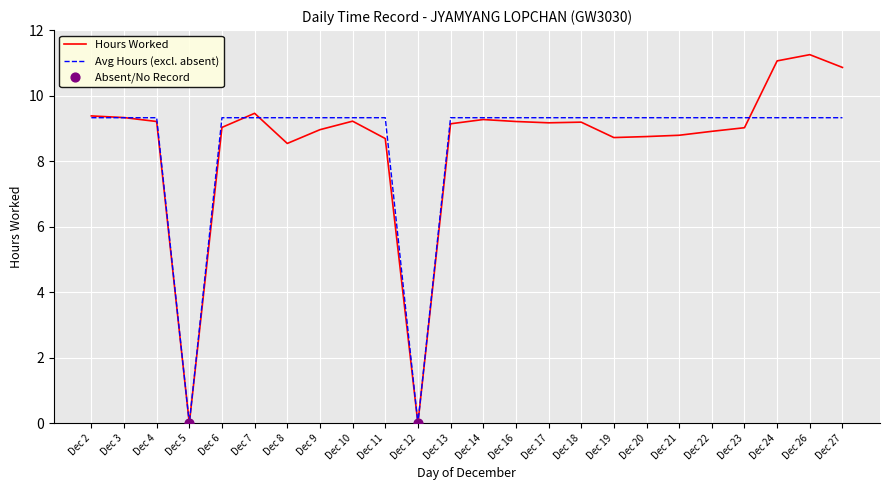

What is the spread (max minus min) of values at Dec 6?

0.3